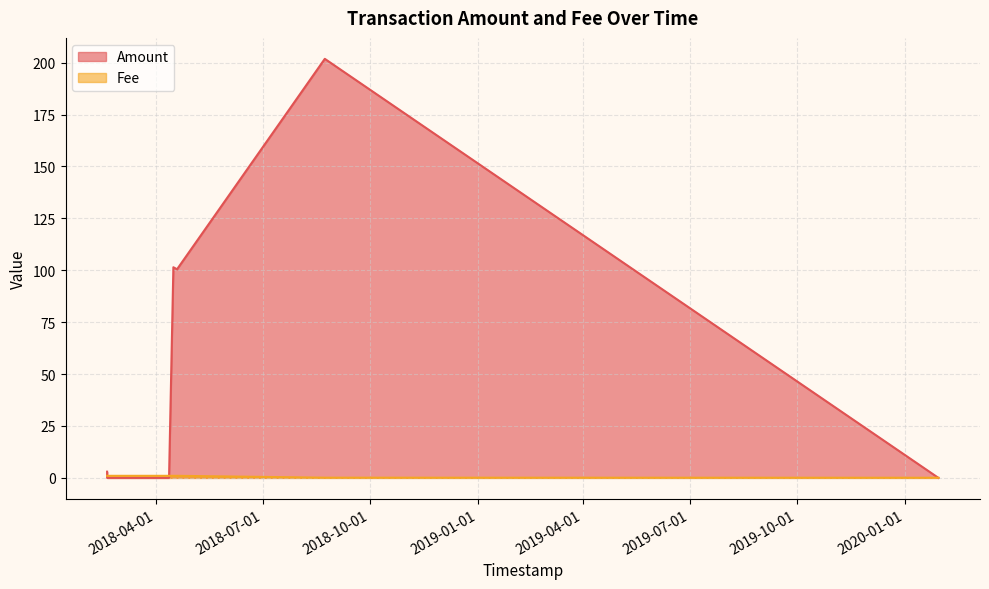

How many values in the Fee series are below 1?

2